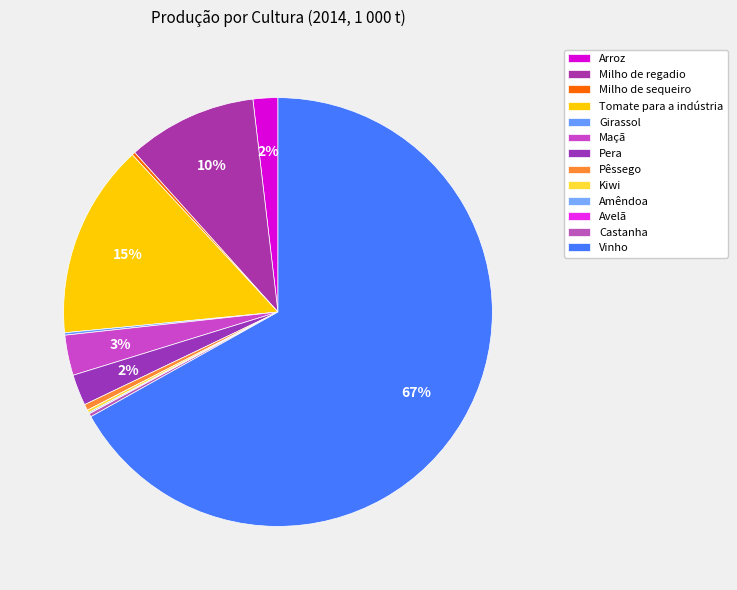

To the nearest percent, what percentage of the pie is Milho de regadio?

10%